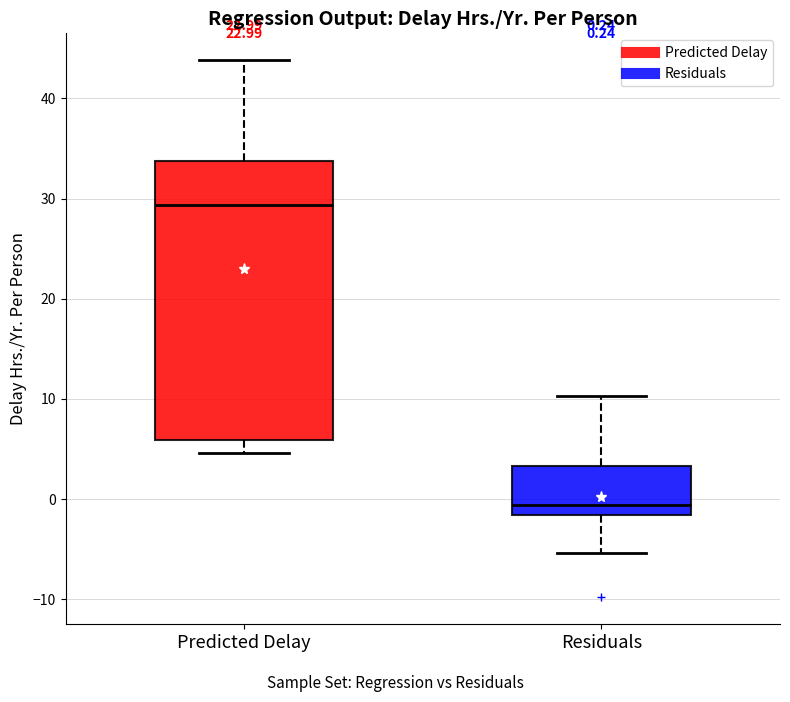

Which box is the tallest, from its lower edge to its upper edge?

Predicted Delay